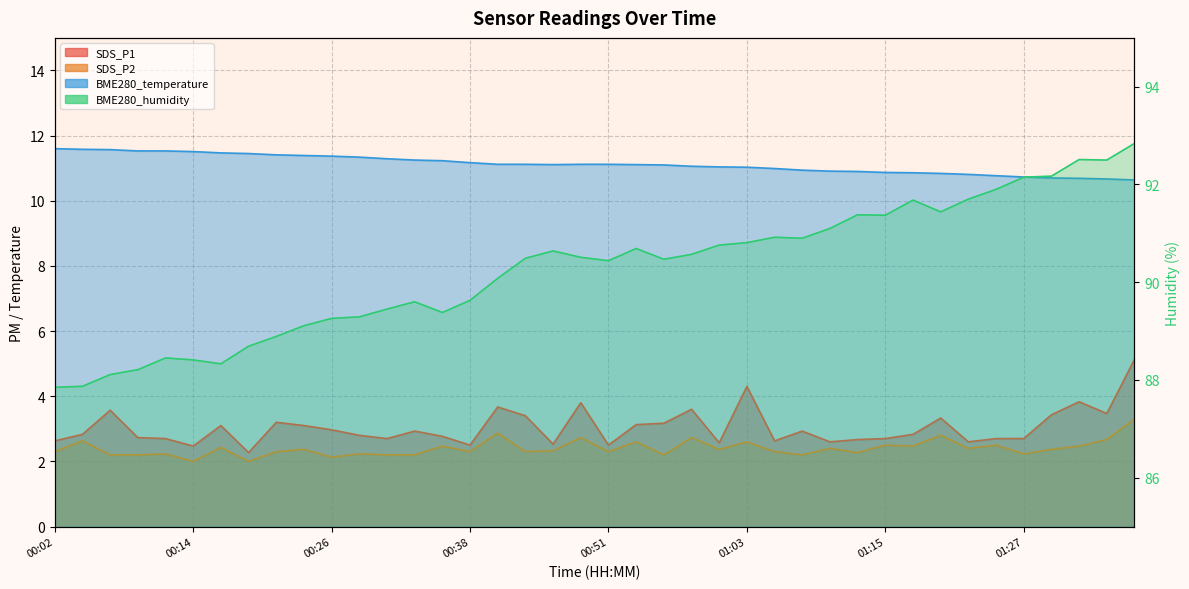

At which category does the chart reach its minimum across all series?

00:14